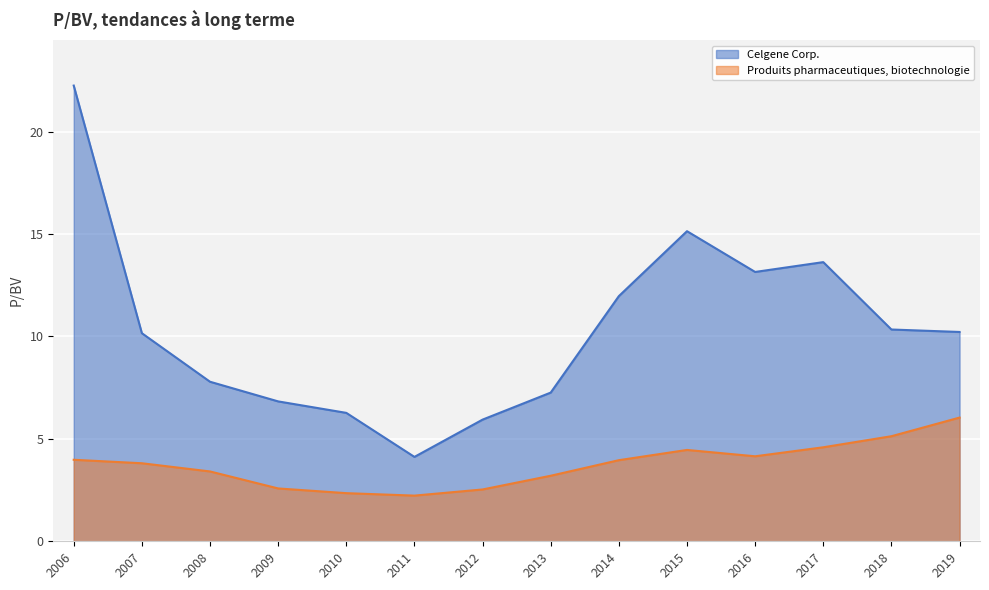

What is the average value of the Celgene Corp. series?

10.4